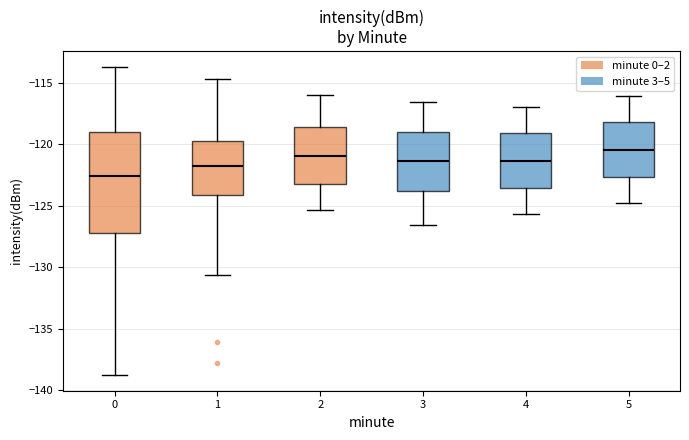

Reading left to right, read every box against the y-axis: the position of its median line, the range the box covers, and the ends of its whiskers. The values are not printed on the chart, so give them approximately, as read against the axis.

0: median -122.5, box -127.0 to -119.0, whiskers -139.0 to -113.5
1: median -122.0, box -124.0 to -120.0, whiskers -130.5 to -114.5
2: median -121.0, box -123.5 to -118.5, whiskers -125.5 to -116.0
3: median -121.5, box -124.0 to -119.0, whiskers -126.5 to -116.5
4: median -121.5, box -123.5 to -119.0, whiskers -125.5 to -117.0
5: median -120.5, box -122.5 to -118.0, whiskers -125.0 to -116.0